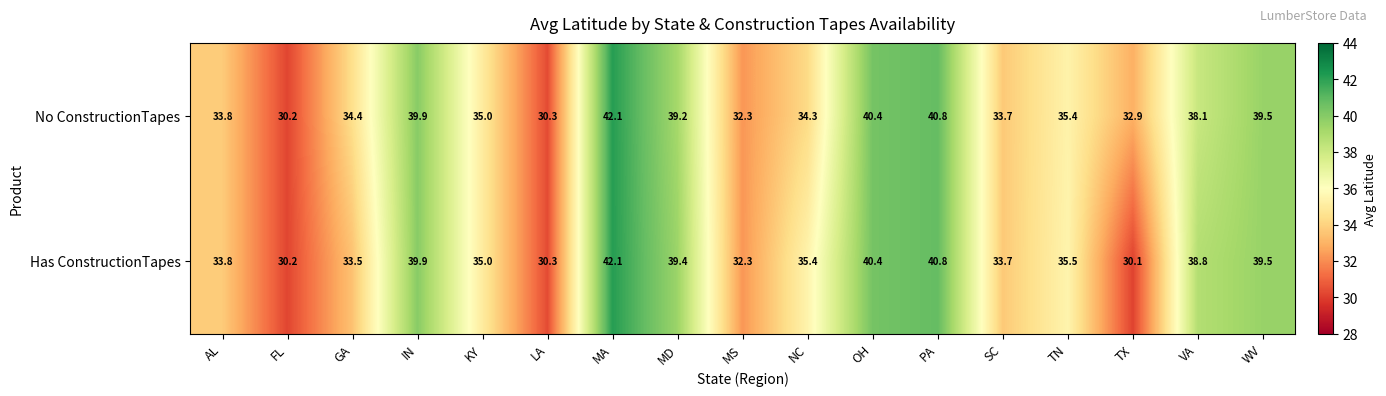

What is the average value of the No ConstructionTapes series?

36.0